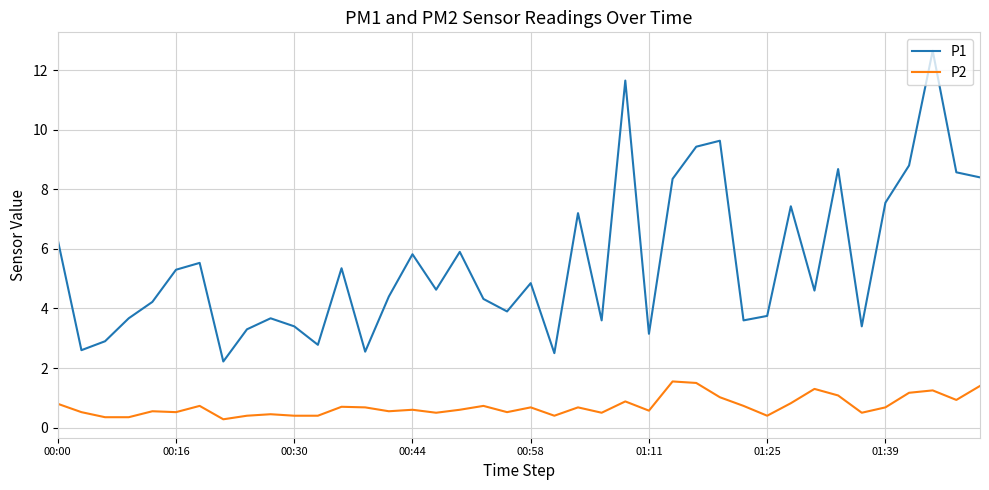

Rank the series by their average value, from highest to lowest.

P1, P2